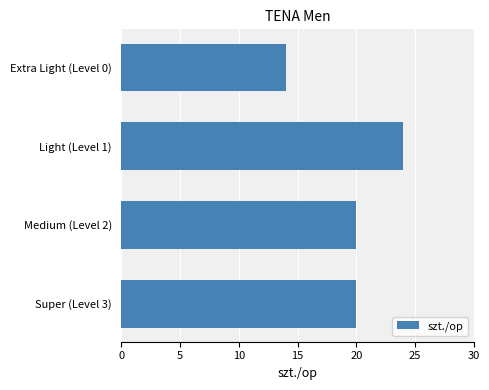

Which has a higher value, Light (Level 1) or Medium (Level 2)?

Light (Level 1)